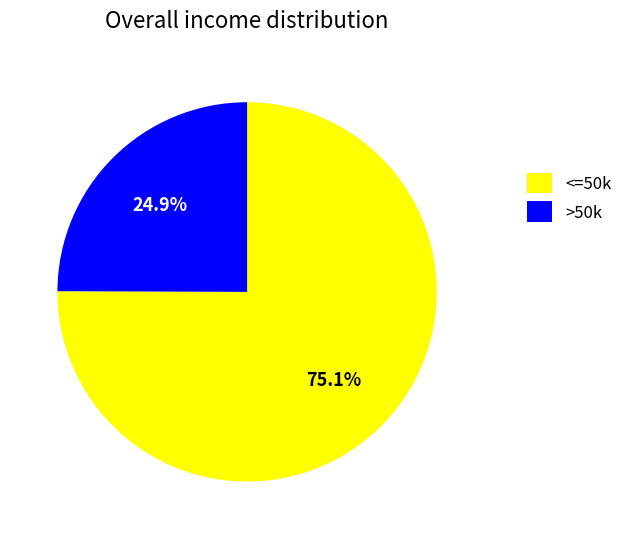

Approximately how many times larger is the value at <=50k compared to >50k?

3.0